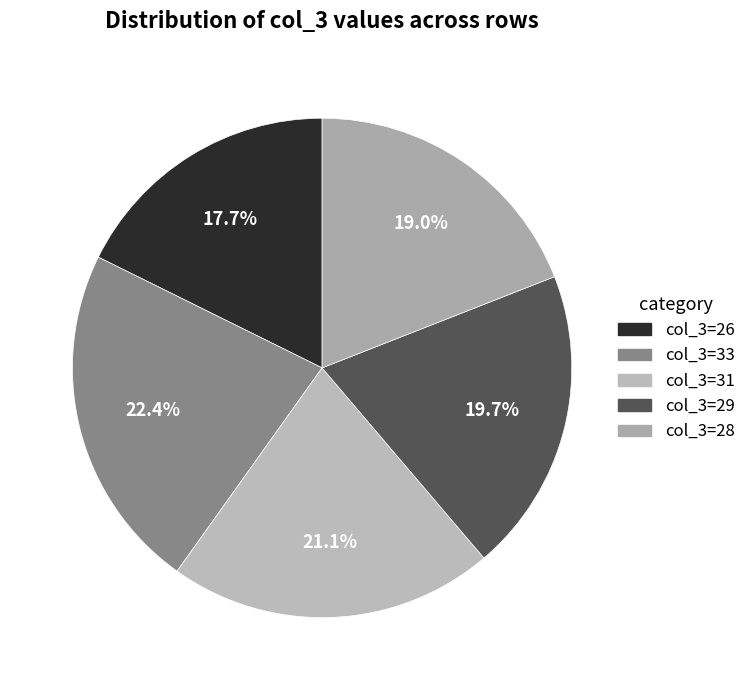

To the nearest percent, what is the difference between the largest and smallest slice percentages?

5%